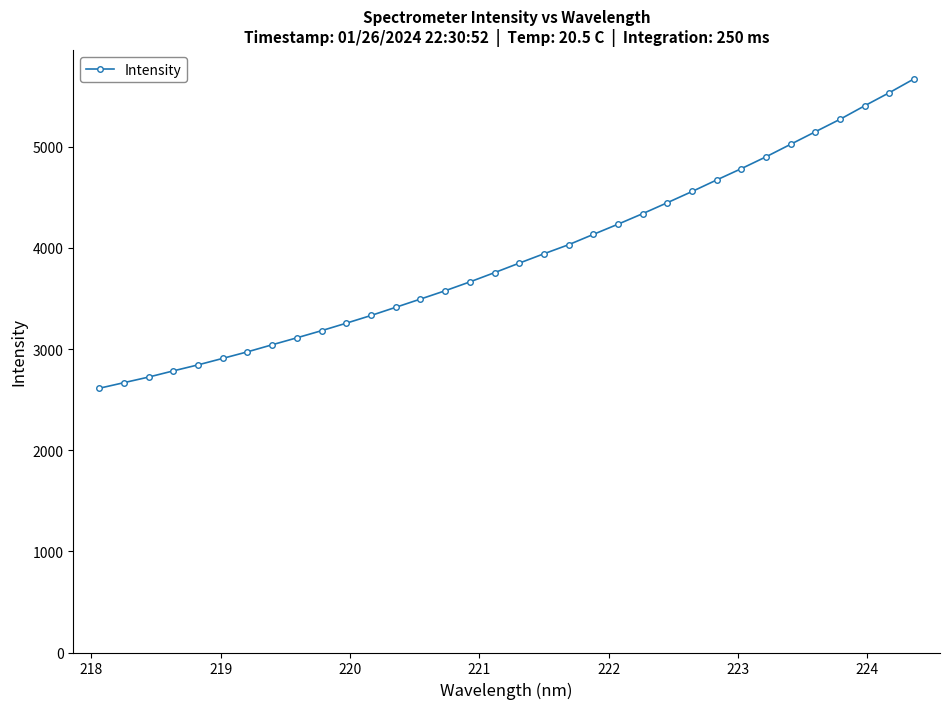

What is the value of the 25th point from the left?

4557.9